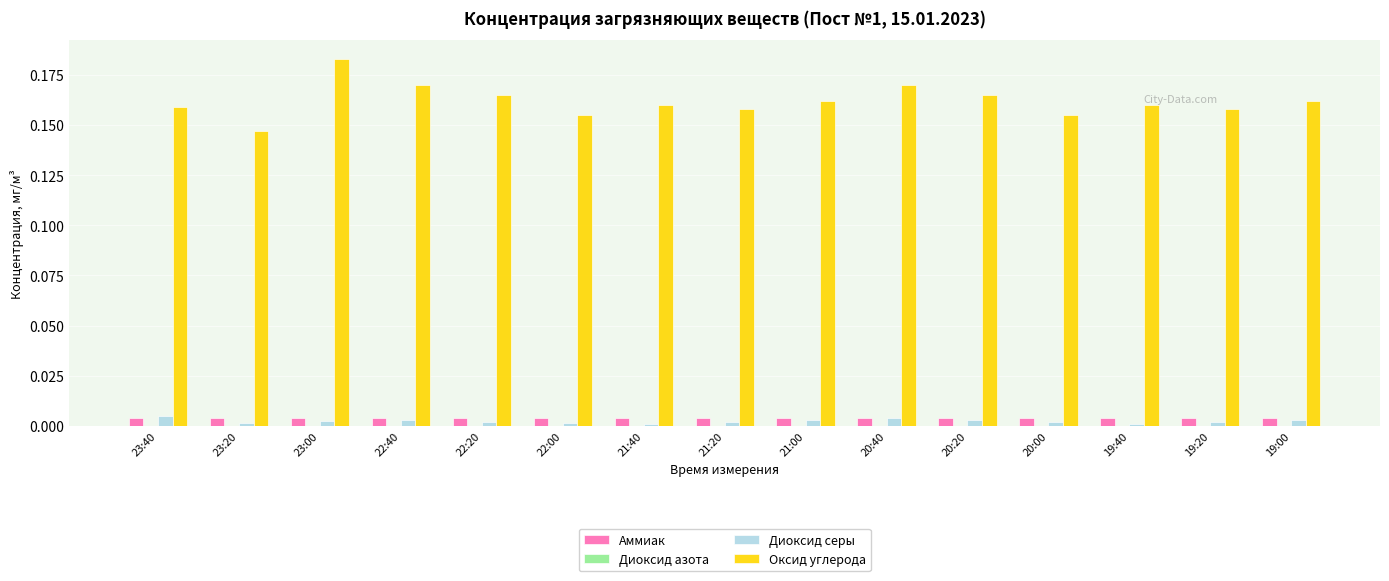

Which series has the widest spread of values?

Оксид углерода